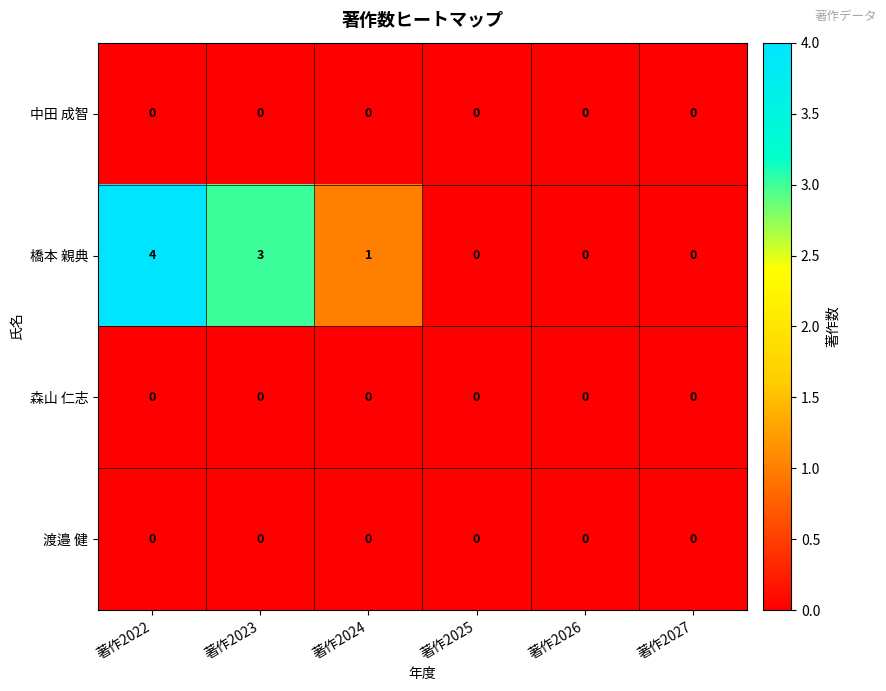

Reading right to left, what are all the values shown in this chart?

中田 成智: 0	0	0	0	0	0
橋本 親典: 0	0	0	1	3	4
森山 仁志: 0	0	0	0	0	0
渡邉 健: 0	0	0	0	0	0